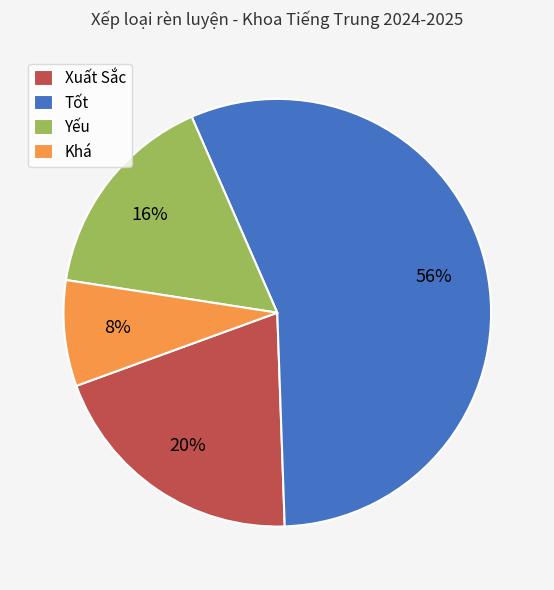

Does any single category account for the majority?

Yes